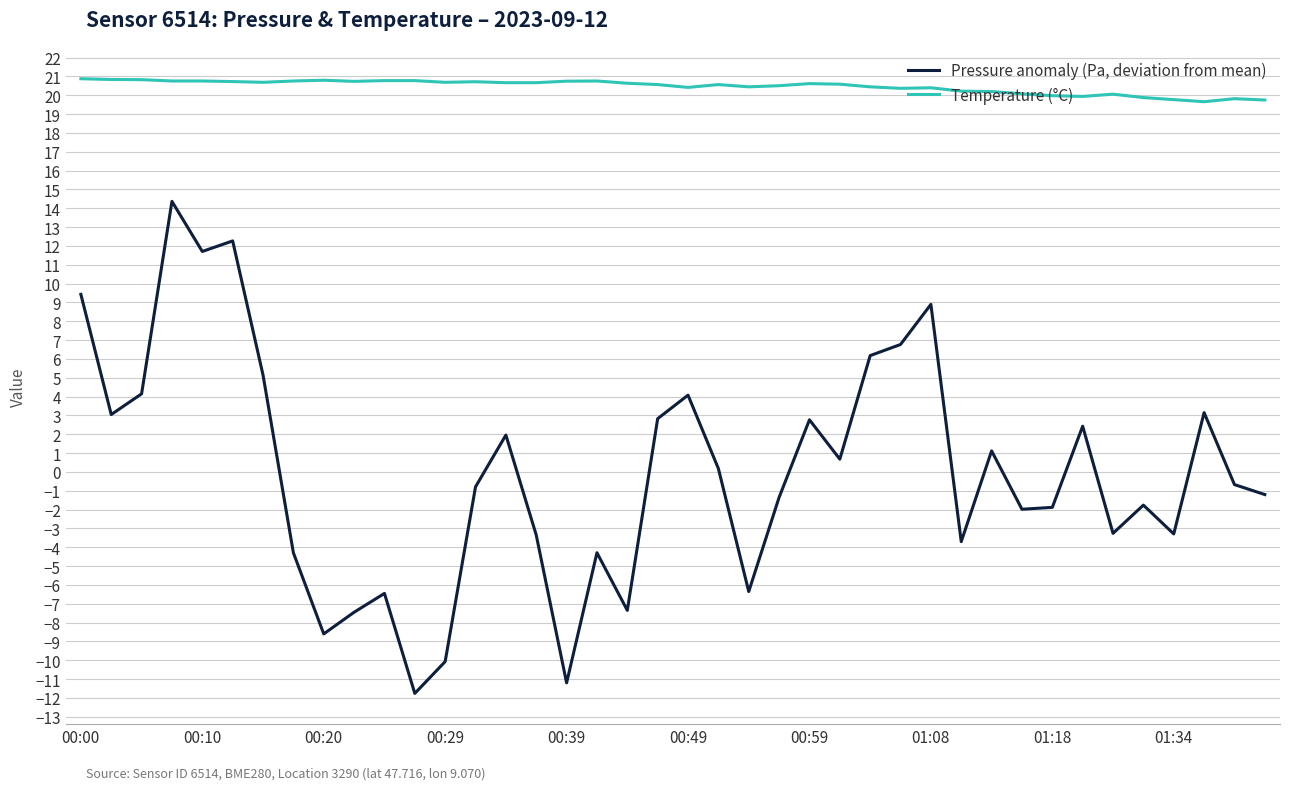

True or false: Temperature (°C) has more than 1 points higher than both neighbors.

True